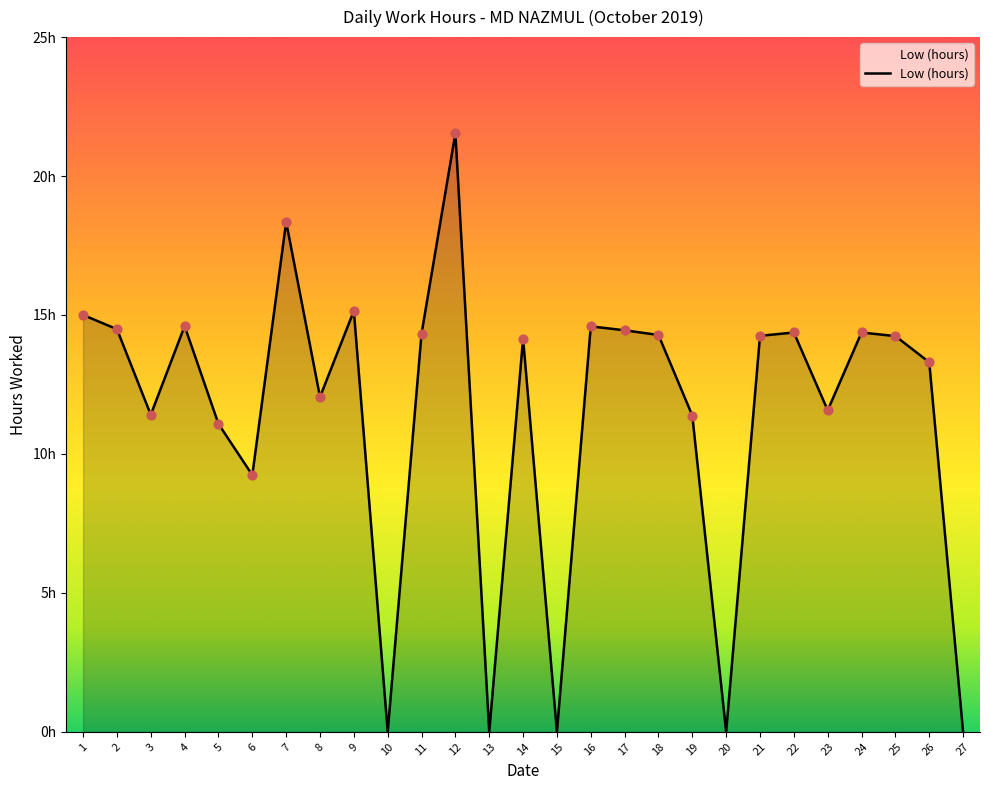

Does the chart have visible grid lines?

No